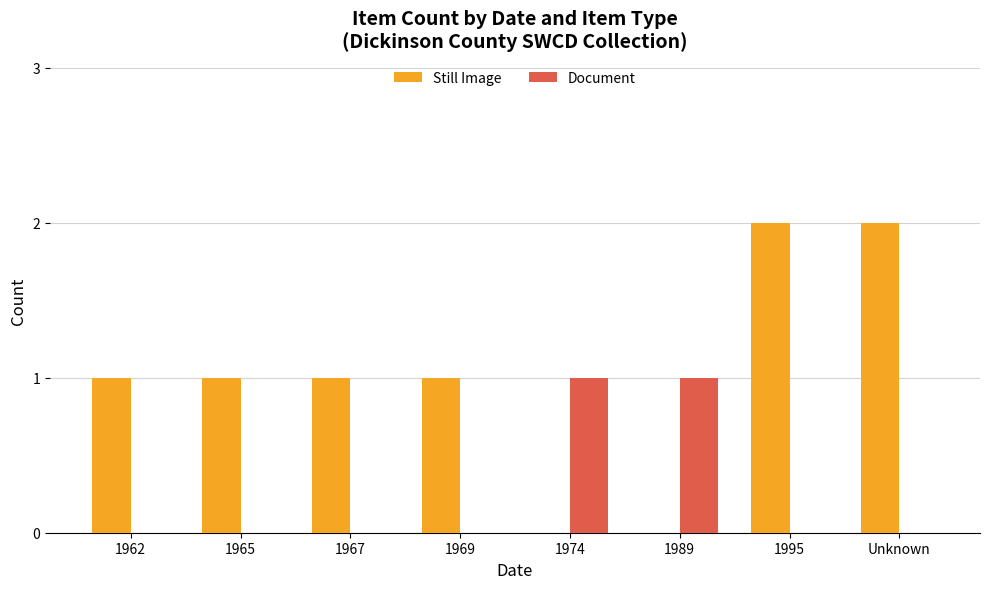

Are the bars grouped side by side (vs. stacked)?

Yes